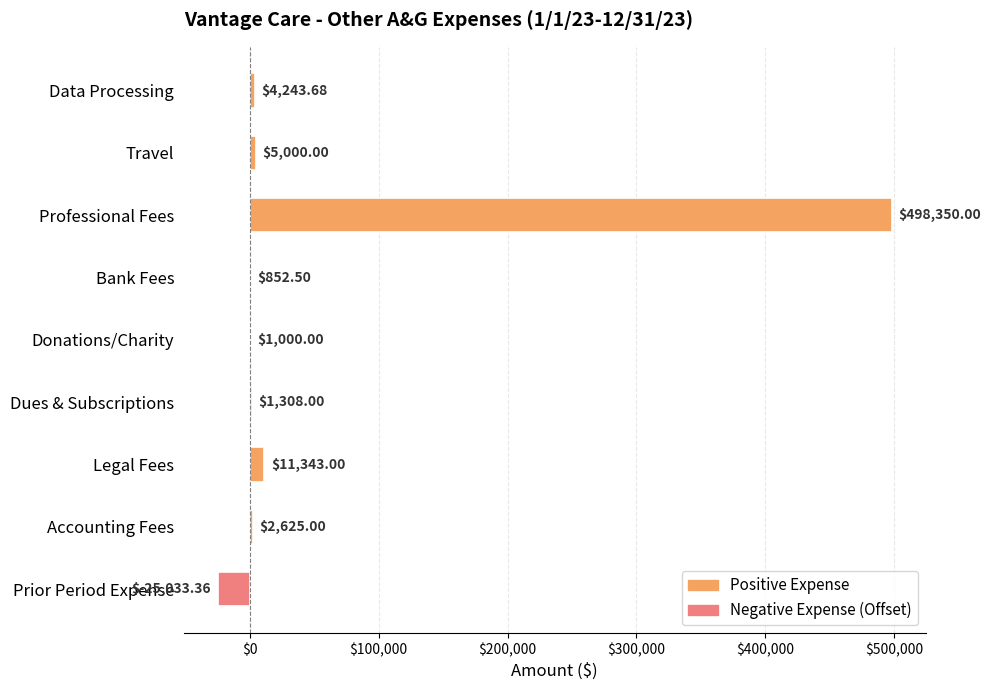

Count the number of categories in the chart.

9